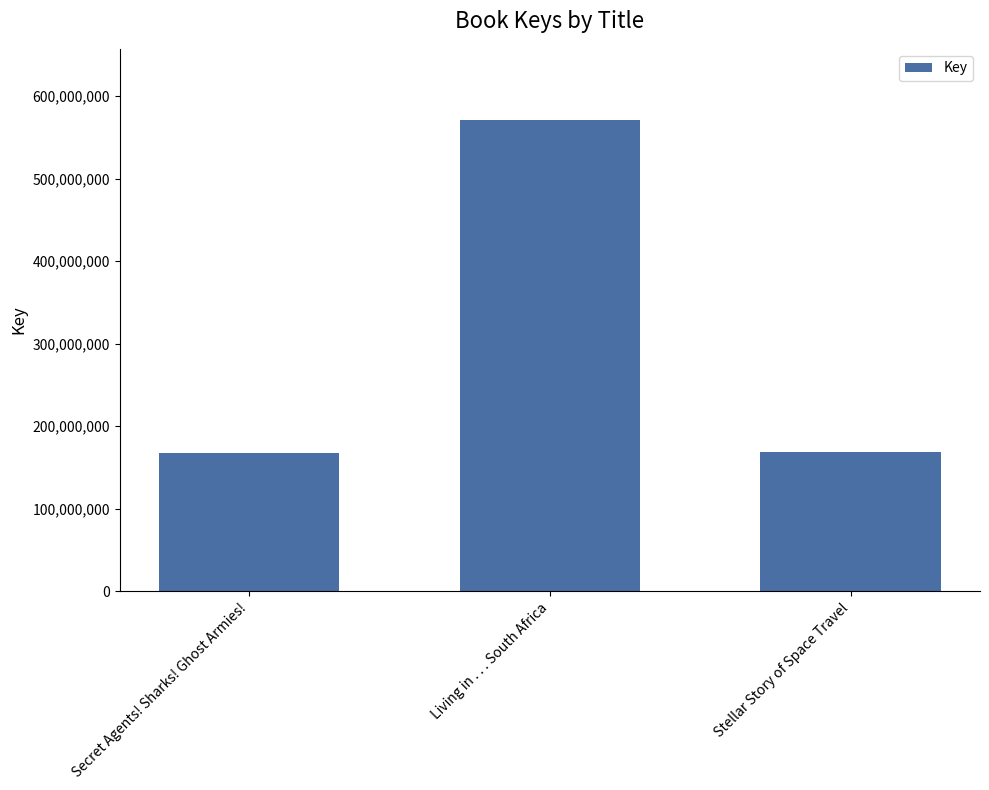

What is the label of the 2nd bar from the left?

Living in . . . South Africa